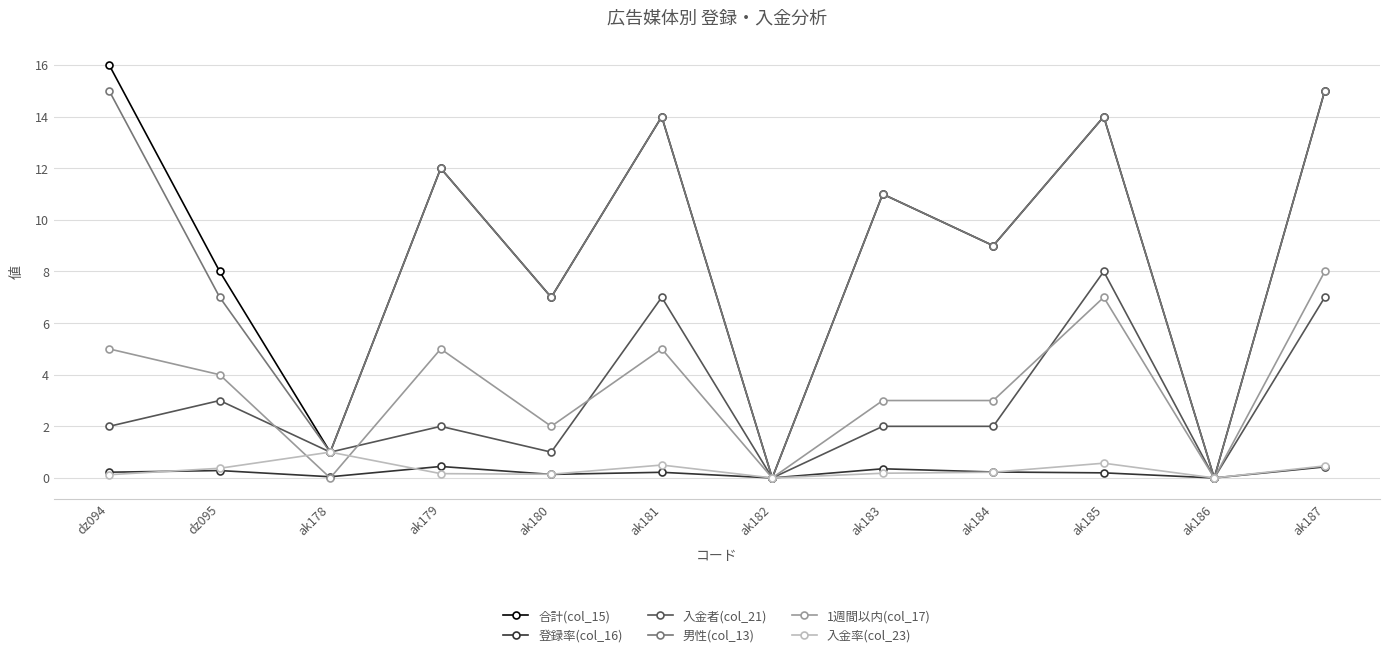

What is the label of the 4th point from the right?

ak184